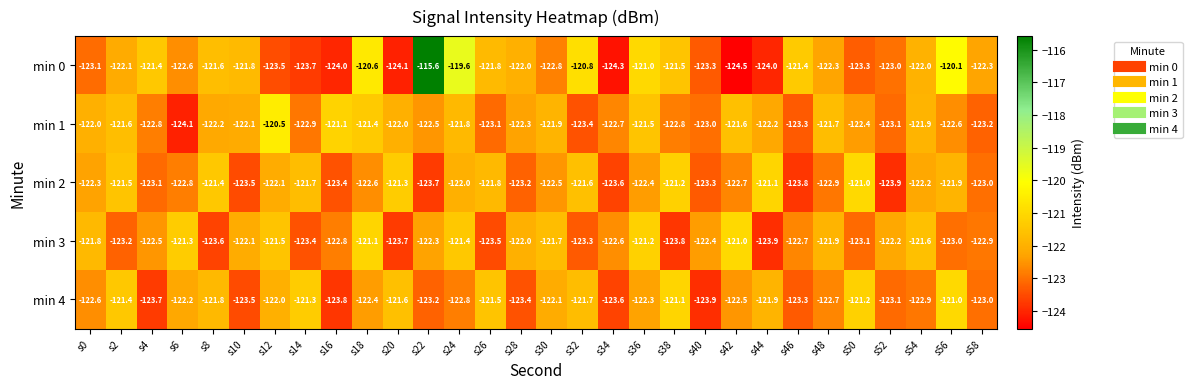

What is the greatest value displayed?

-115.6